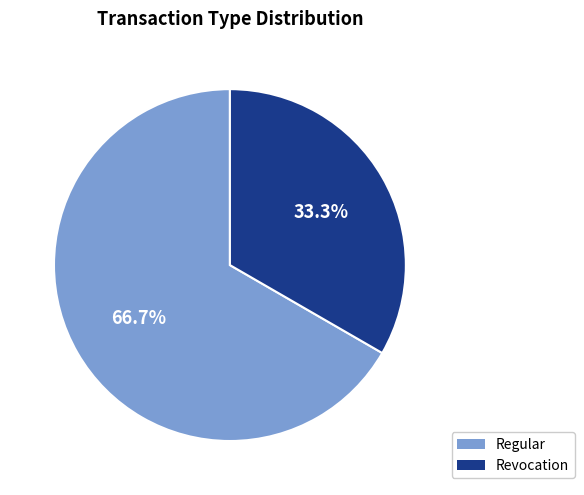

Which has a higher value, Revocation or Regular?

Regular